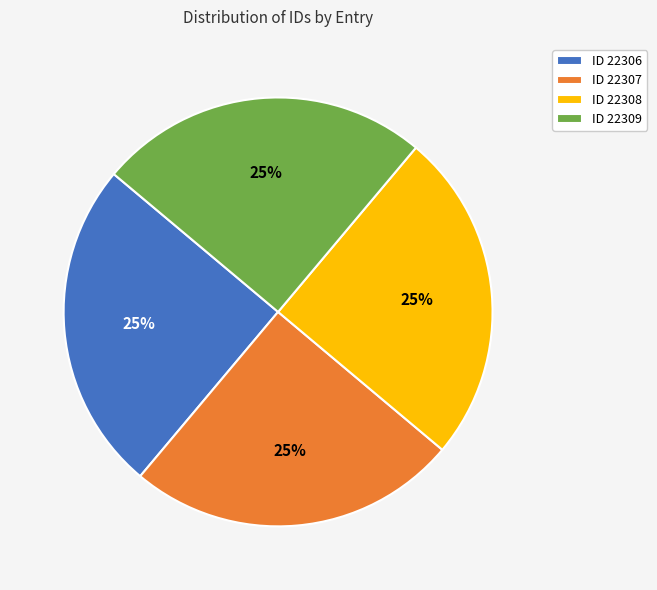

To the nearest percent, what is the average slice percentage?

25%